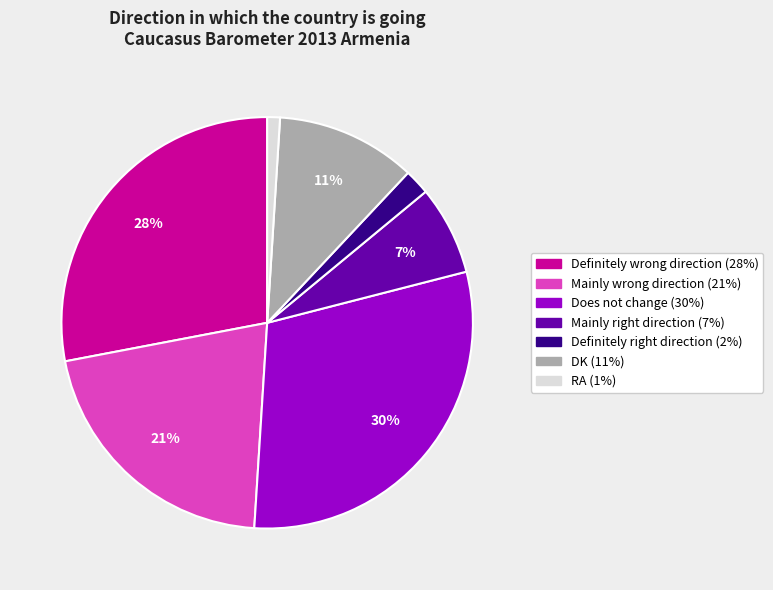

To the nearest percent, what is the difference between the largest and smallest slice percentages?

29%